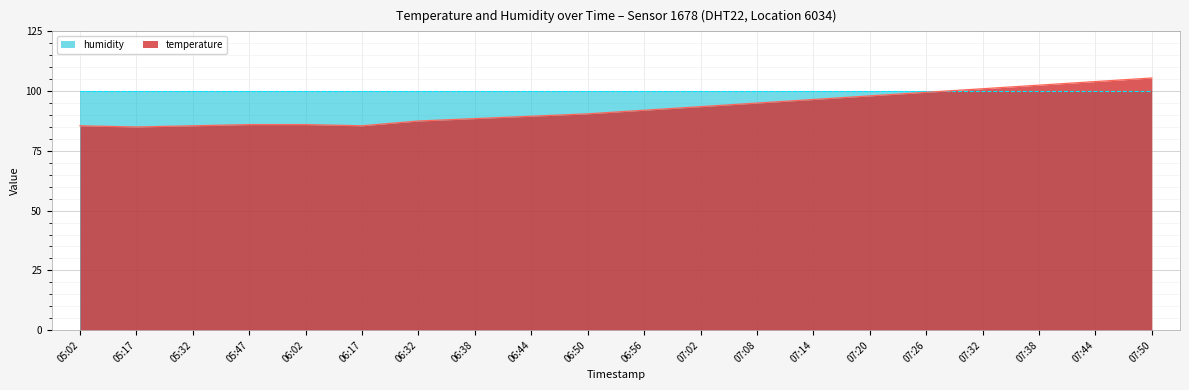

True or false: there are more than 0 points higher than both neighbors.

False